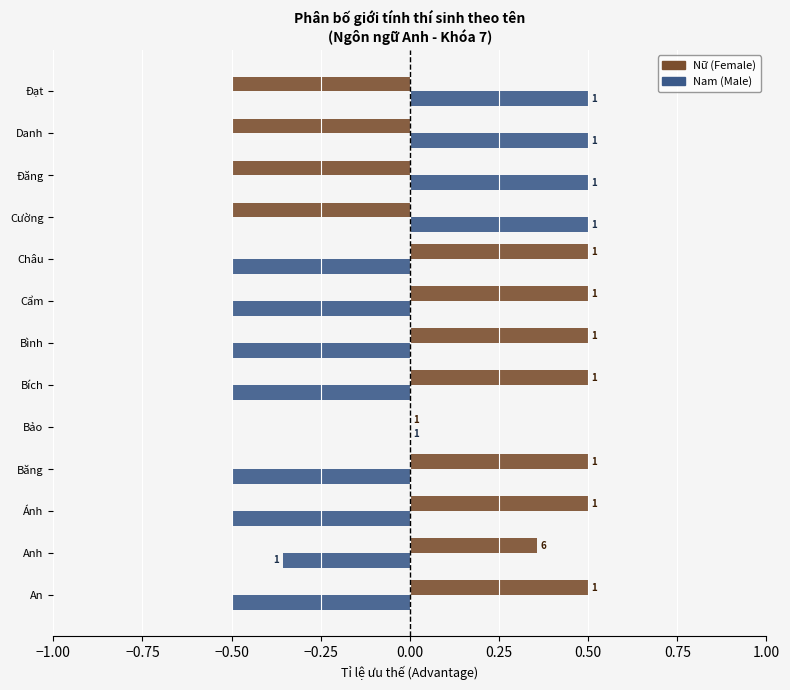

What are all the series names shown in the legend?

Nữ (Female), Nam (Male)